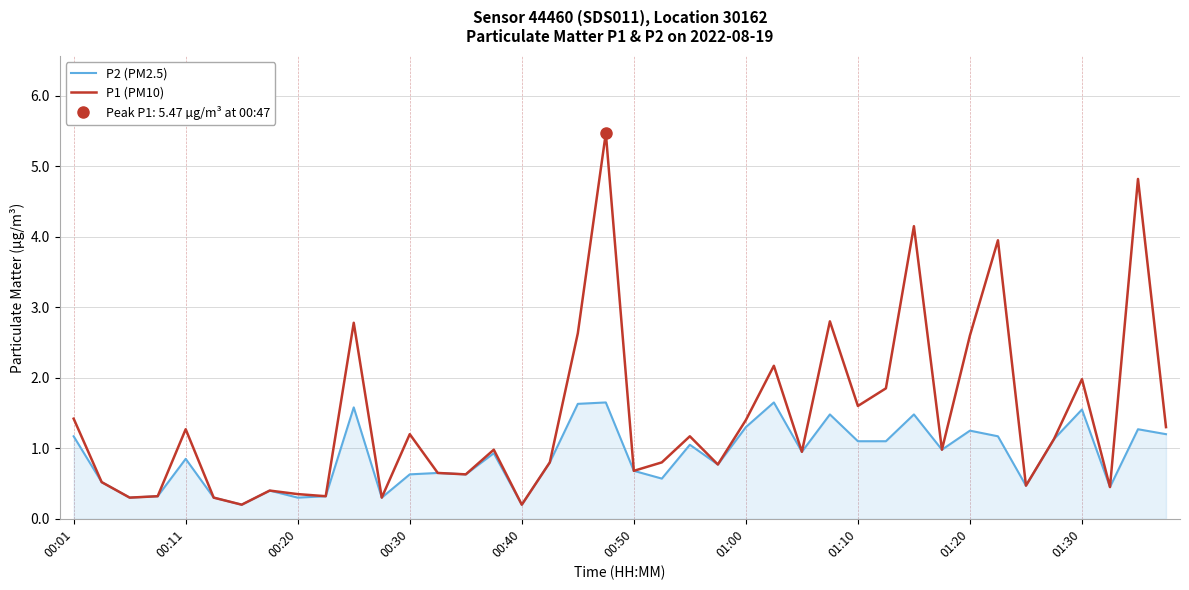

What value does the P2 (PM2.5) series have at 29?

1.1